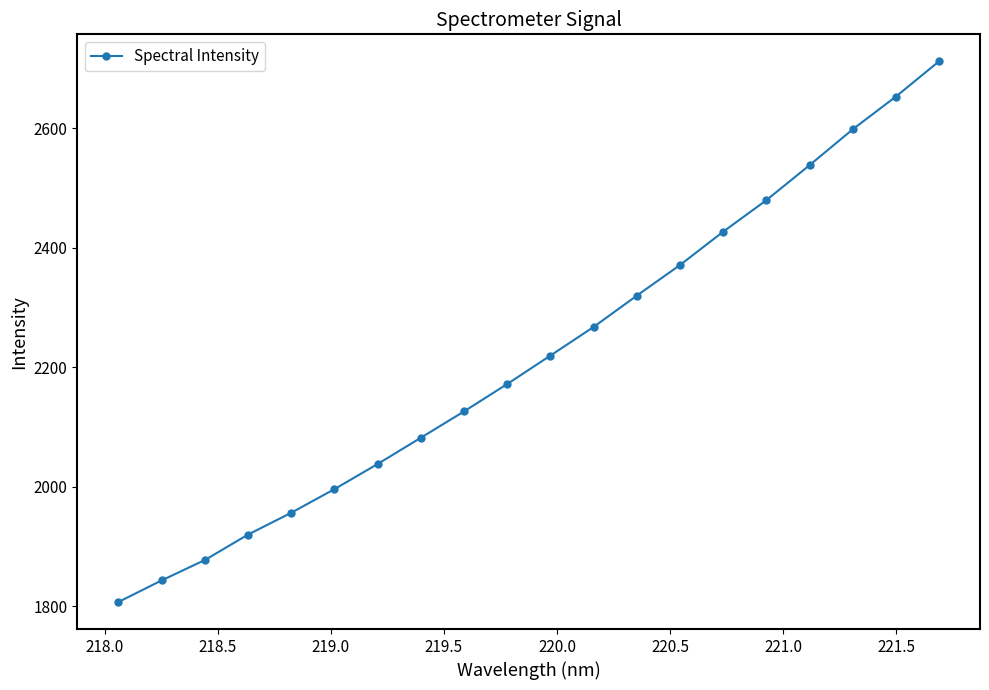

What is the minimum value shown in the chart?

1806.9